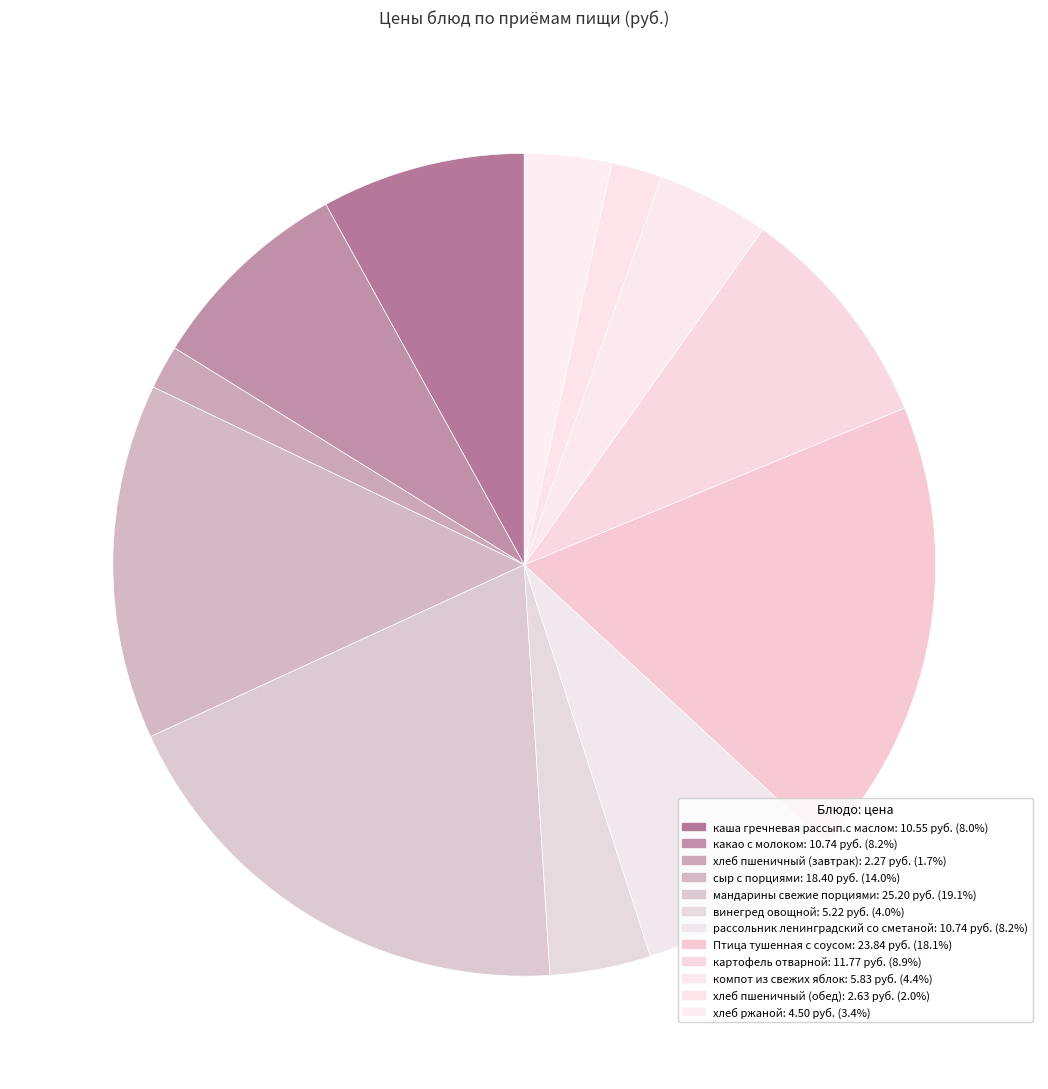

How many segments does this pie chart have?

12